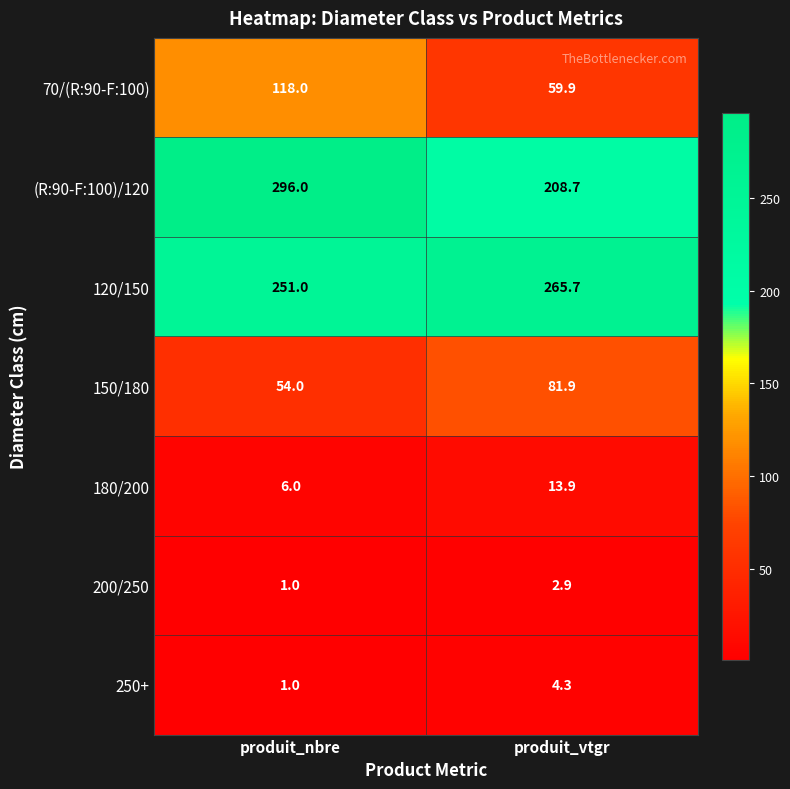

At which category is the sum across all series the highest?

produit_nbre